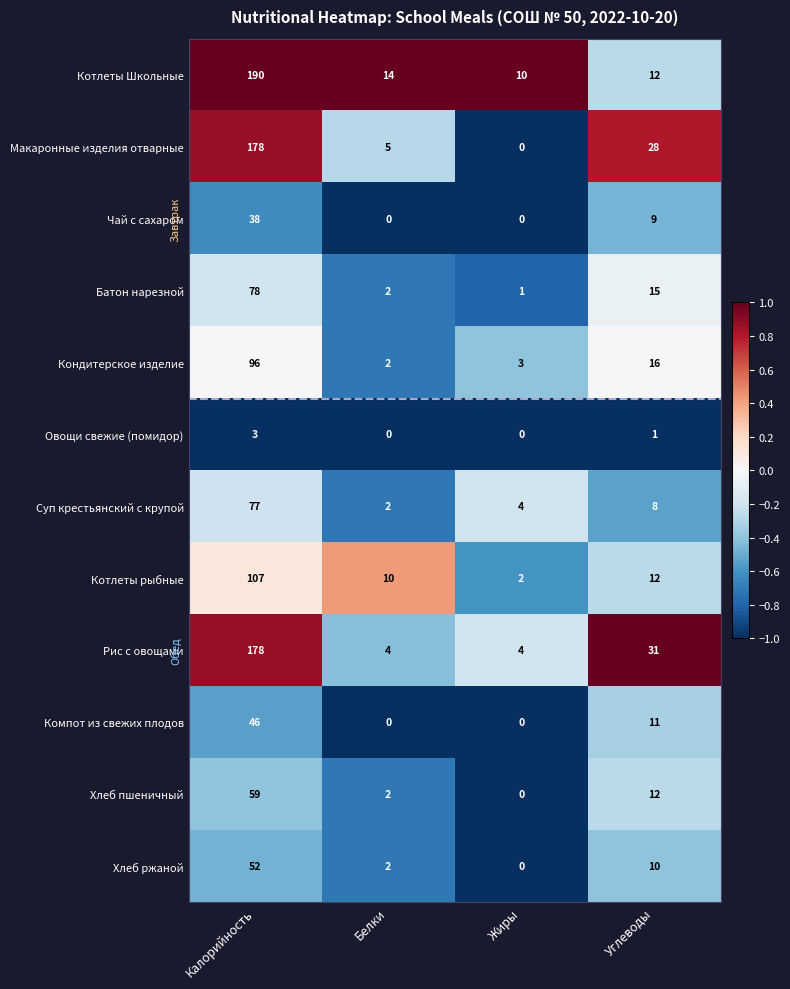

The Хлеб пшеничный series shows 0 at Жиры. True or false?

True